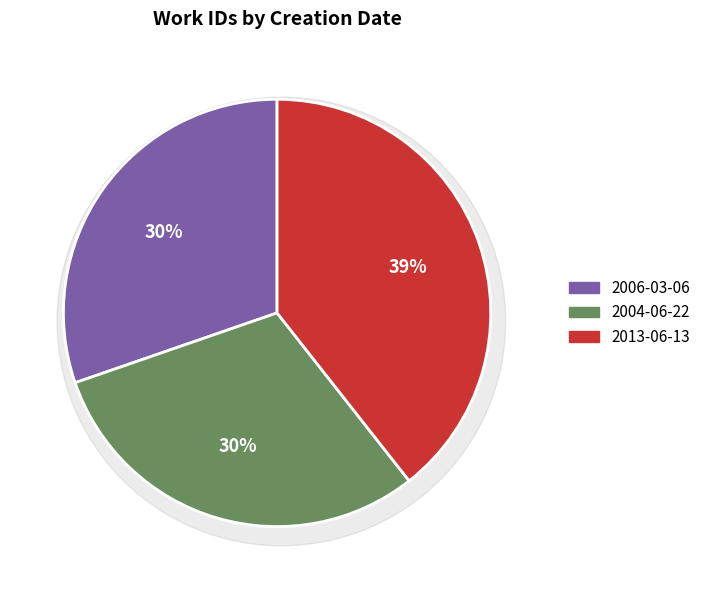

Which slice is the largest?

2013-06-13